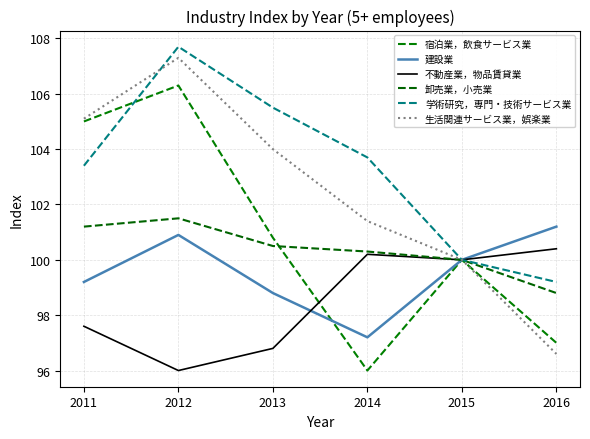

Is this an area chart (filled region under the line)?

No